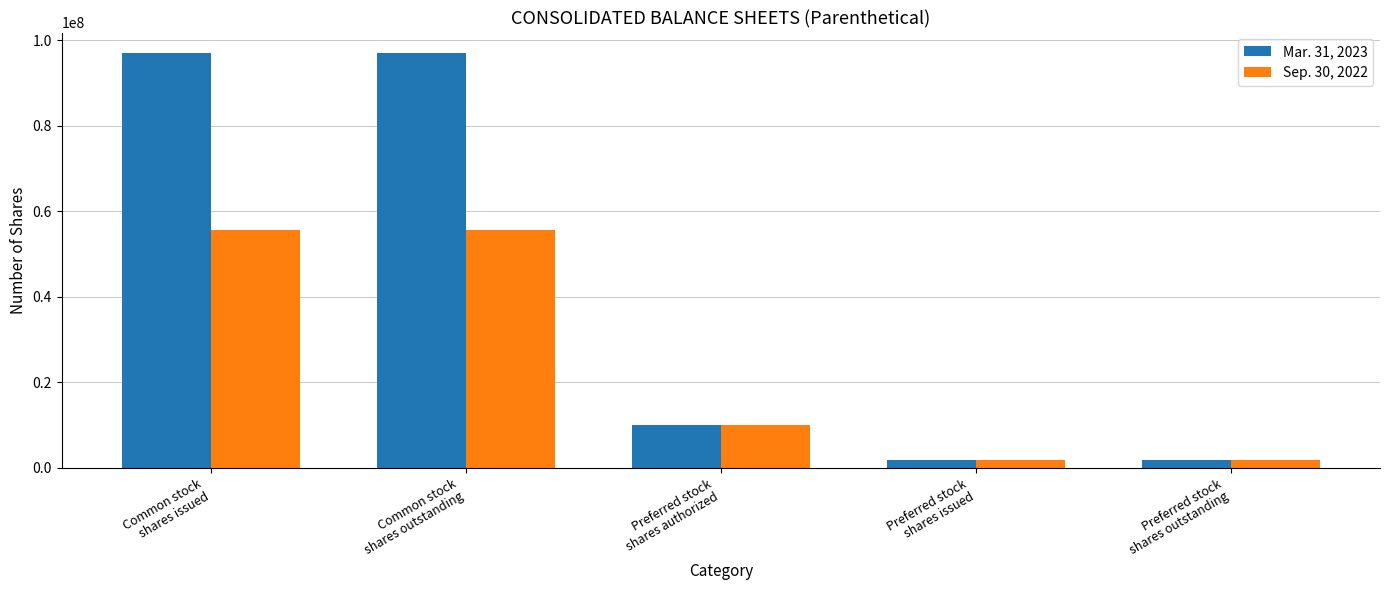

What is the smallest value displayed?

1750000